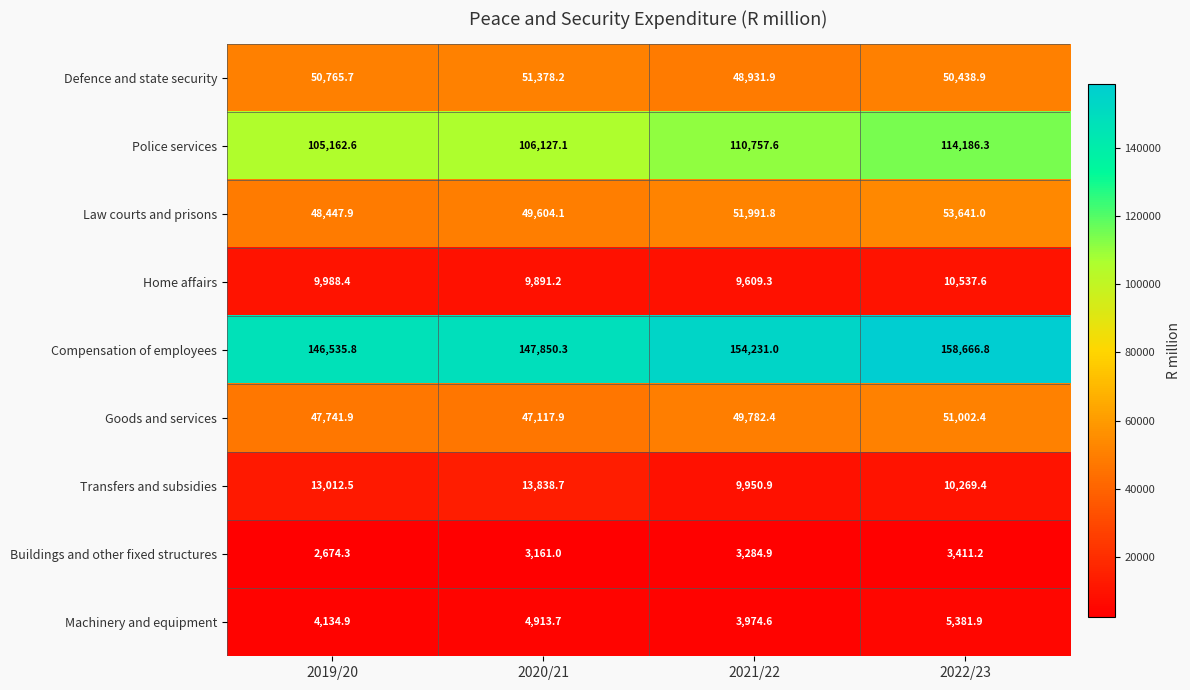

Count the number of categories in the chart.

4